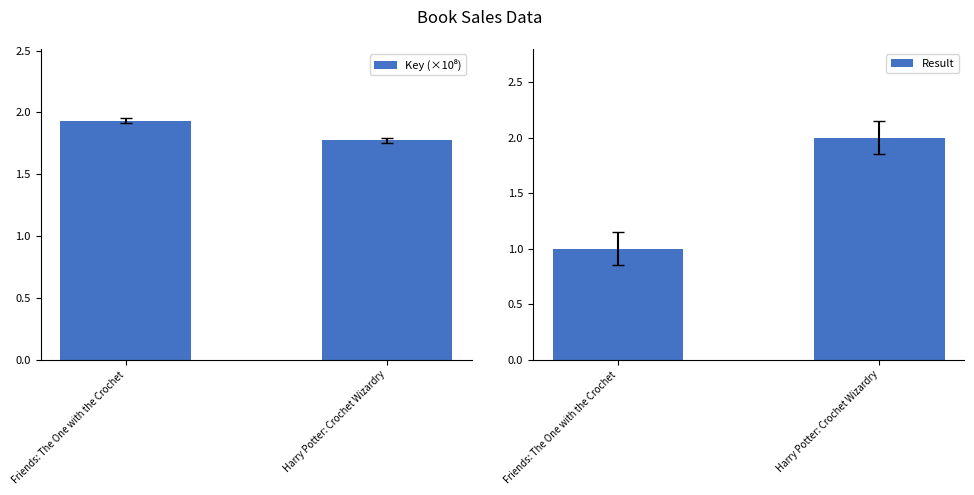

How many data points in Result are less than 2?

1